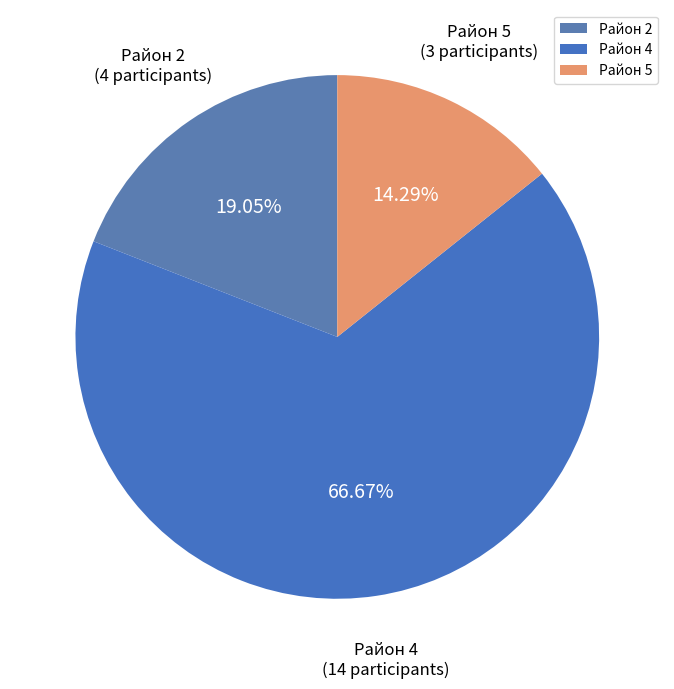

What percentage is the Район 5 slice, to the nearest percent?

14%